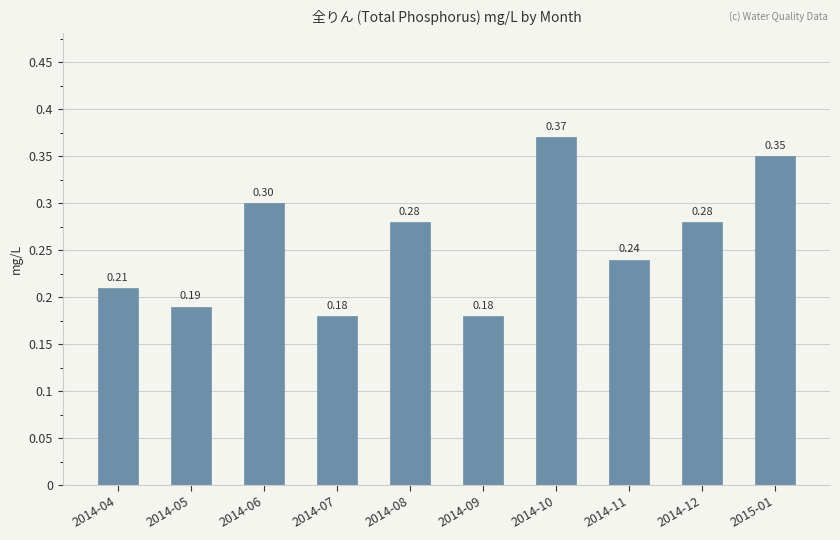

What is the sum of all values?

2.6